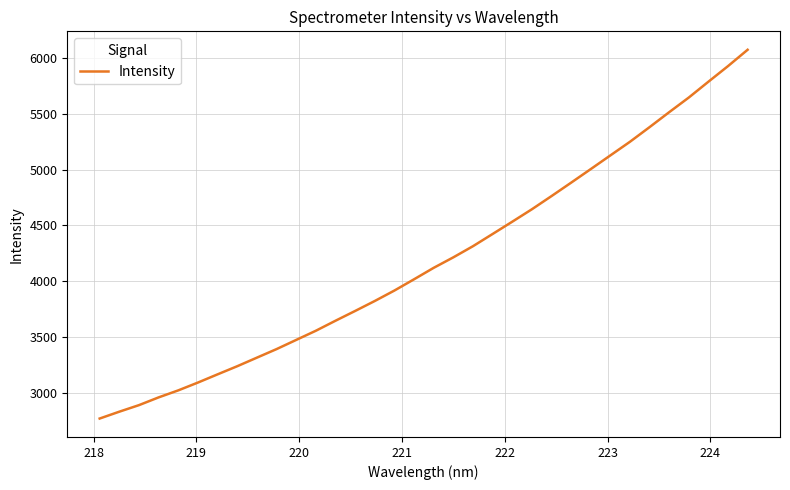

What is the greatest value displayed?

6072.3